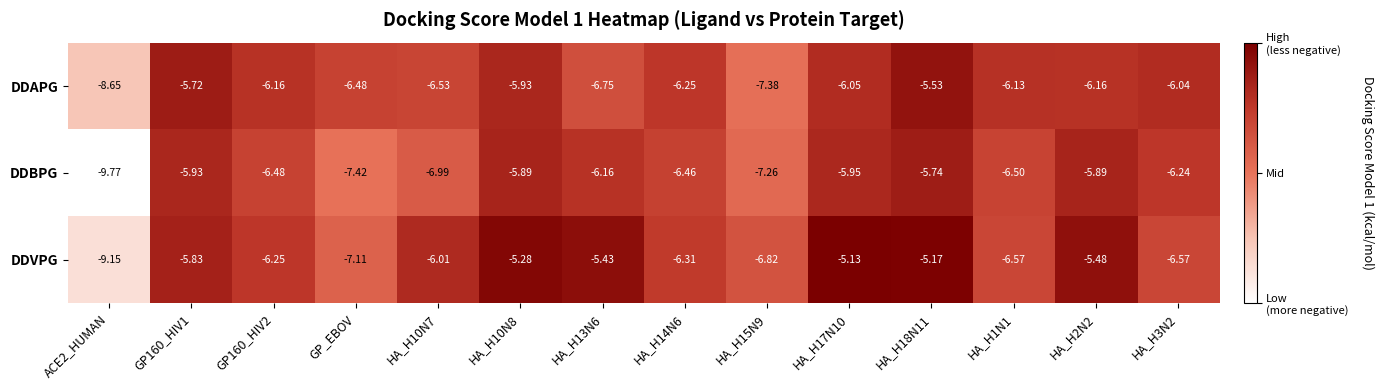

What is the smallest value displayed?

-9.8